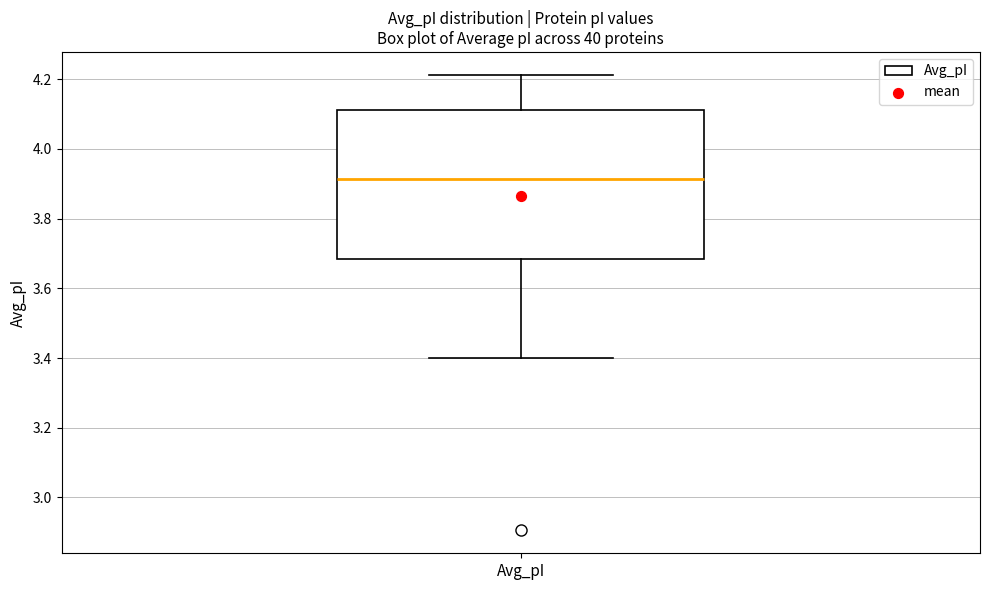

Transcribe this box plot: give where the median line is, the range the box spans, and where the two whiskers end, as read against the y-axis. The values are not printed on the chart, so give them approximately, as read against the axis.

median 3.92, box 3.68 to 4.12, whiskers 3.40 to 4.22